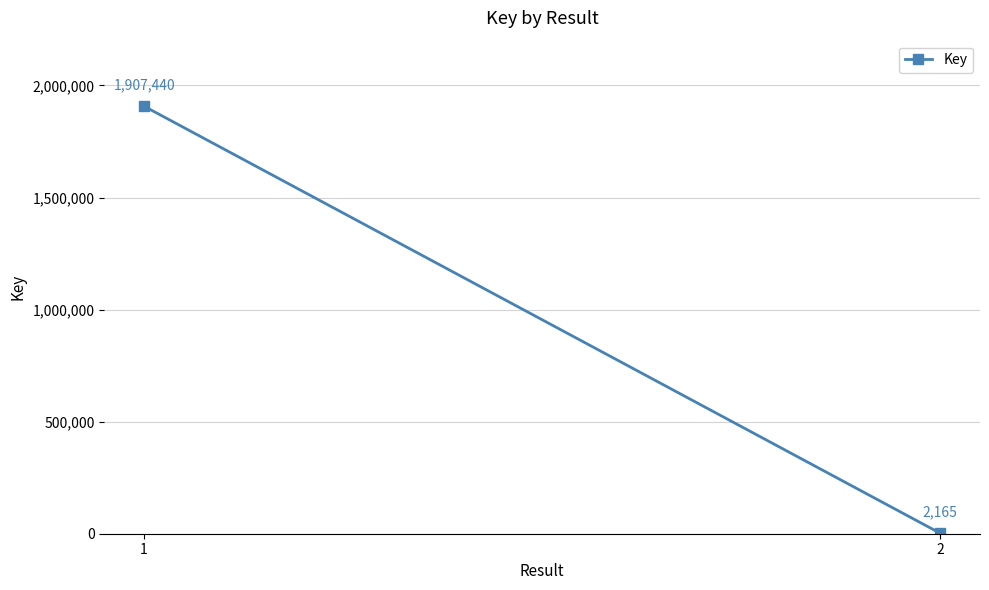

What is the value of the 1st point from the left?

1907440